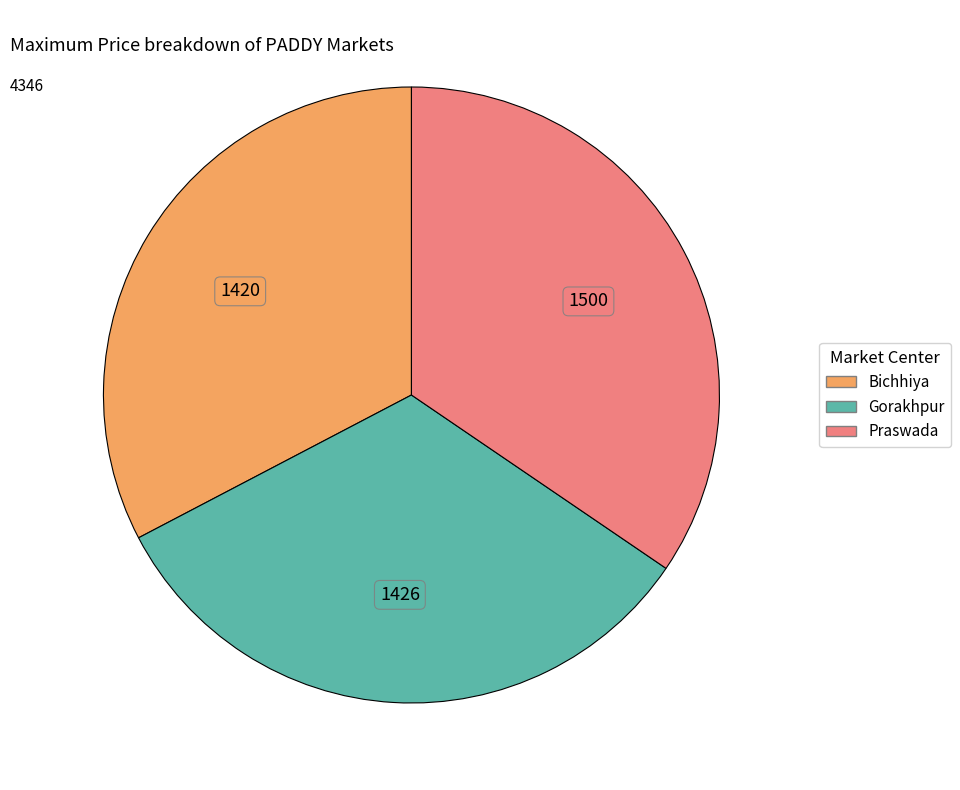

Is it true that Praswada is 35% of the pie?

True